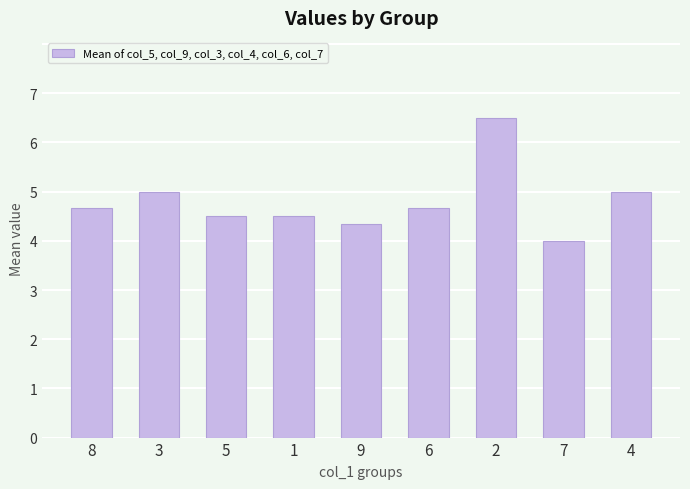

Reading right to left, what are all the values shown in this chart?

5.0	4.0	6.5	4.7	4.3	4.5	4.5	5.0	4.7